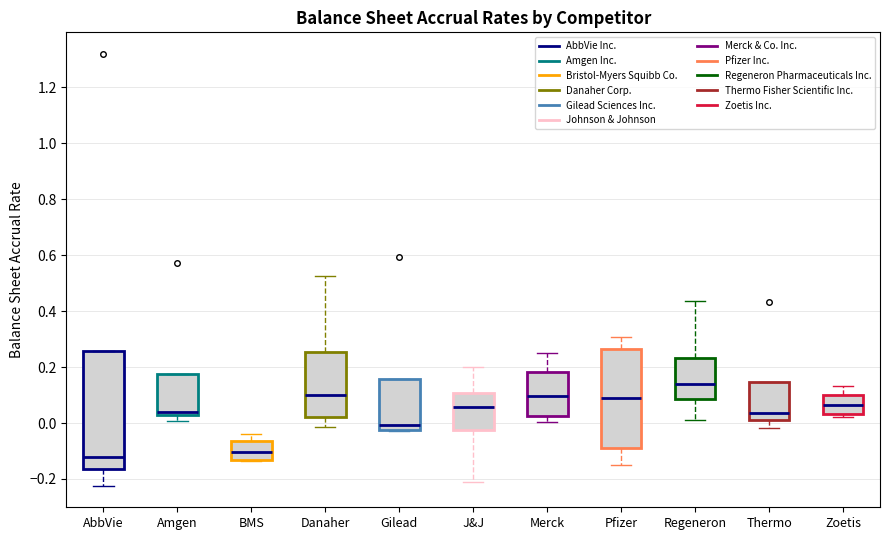

Where does the lower whisker of the box for Amgen end on the y-axis? The values are not printed on the chart, so give them approximately, as read against the axis.

0.00